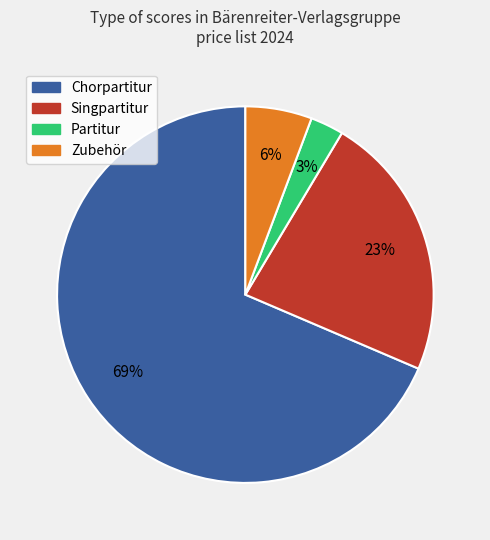

To the nearest percent, what is the combined percentage of Chorpartitur and Partitur?

71%